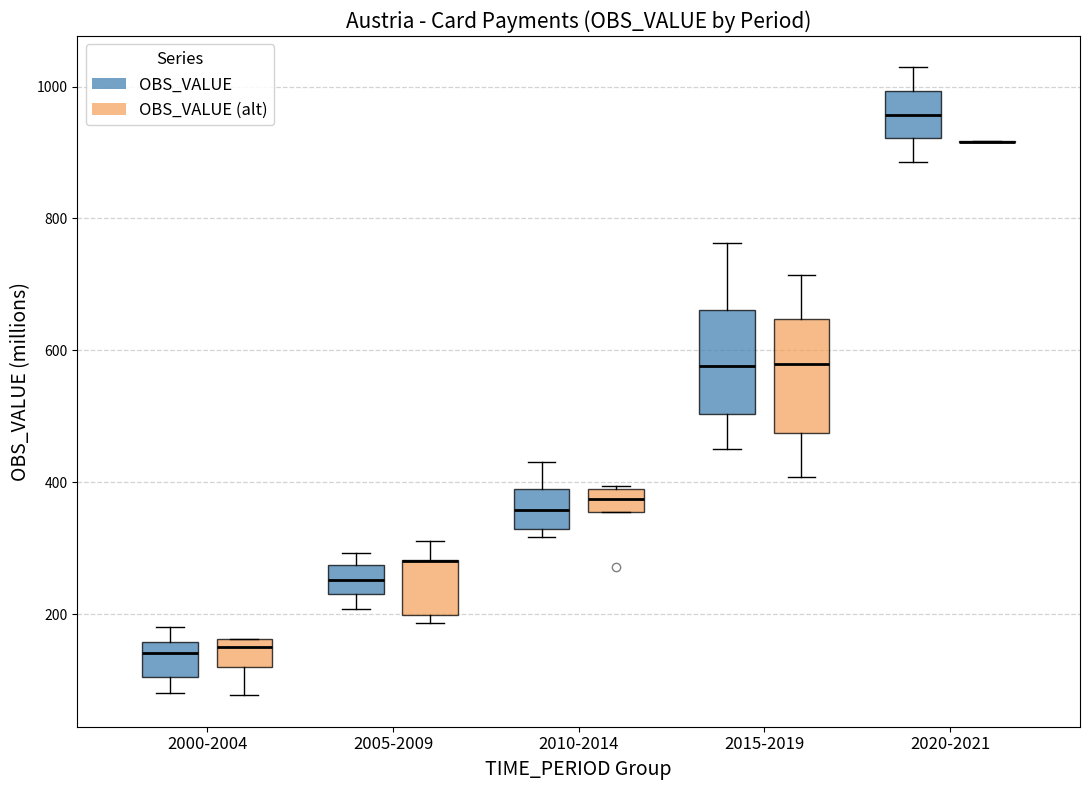

Reading left to right, transcribe this box plot: for each box, give where its median line is, the range the box spans, and where its two whiskers end, as read against the y-axis. The values are not printed on the chart, so give them approximately, as read against the axis.

2000-2004 (OBS_VALUE): median 140, box 100 to 160, whiskers 80 to 180
2000-2004 (OBS_VALUE (alt)): median 160 (just below the box's upper edge), box 120 to 160, whiskers 80 to 160
2005-2009 (OBS_VALUE): median 260, box 220 to 280, whiskers 200 to 300
2005-2009 (OBS_VALUE (alt)): median 280 (drawn on the box's upper edge), box 200 to 280, whiskers 180 to 320
2010-2014 (OBS_VALUE): median 360, box 320 to 380, whiskers 320 (just below the box's lower edge) to 440
2010-2014 (OBS_VALUE (alt)): median 380 (inside the box), box 360 to 380, whiskers 360 to 400
2015-2019 (OBS_VALUE): median 580, box 500 to 660, whiskers 460 to 760
2015-2019 (OBS_VALUE (alt)): median 580, box 480 to 640, whiskers 400 to 720
2020-2021 (OBS_VALUE): median 960, box 920 to 1000, whiskers 880 to 1020
2020-2021 (OBS_VALUE (alt)): box collapsed to a line at 920, whiskers 920 to 920